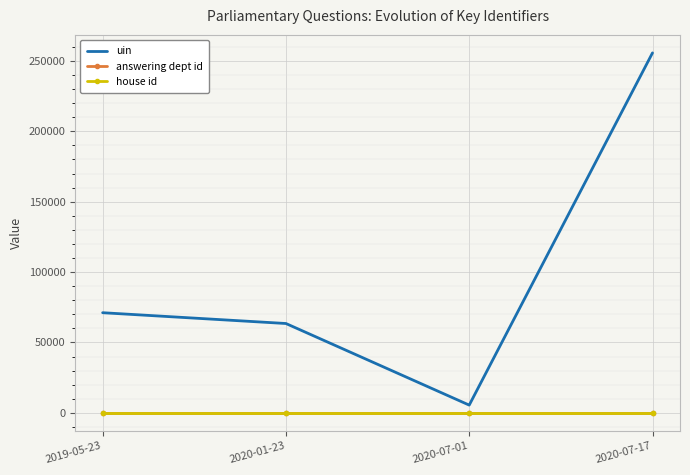

List the labels in order of uin value, largest first.

2020-07-17, 2019-05-23, 2020-01-23, 2020-07-01